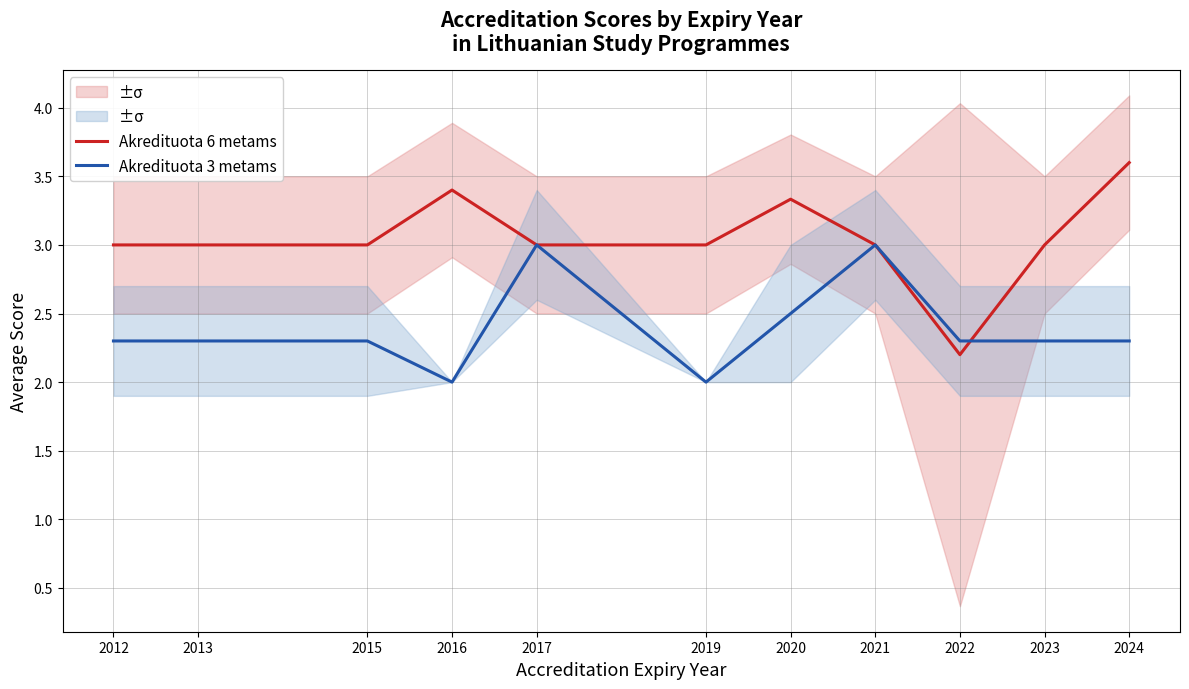

Is it true that Akredituota 6 metams equals 3.4 at 2016?

True